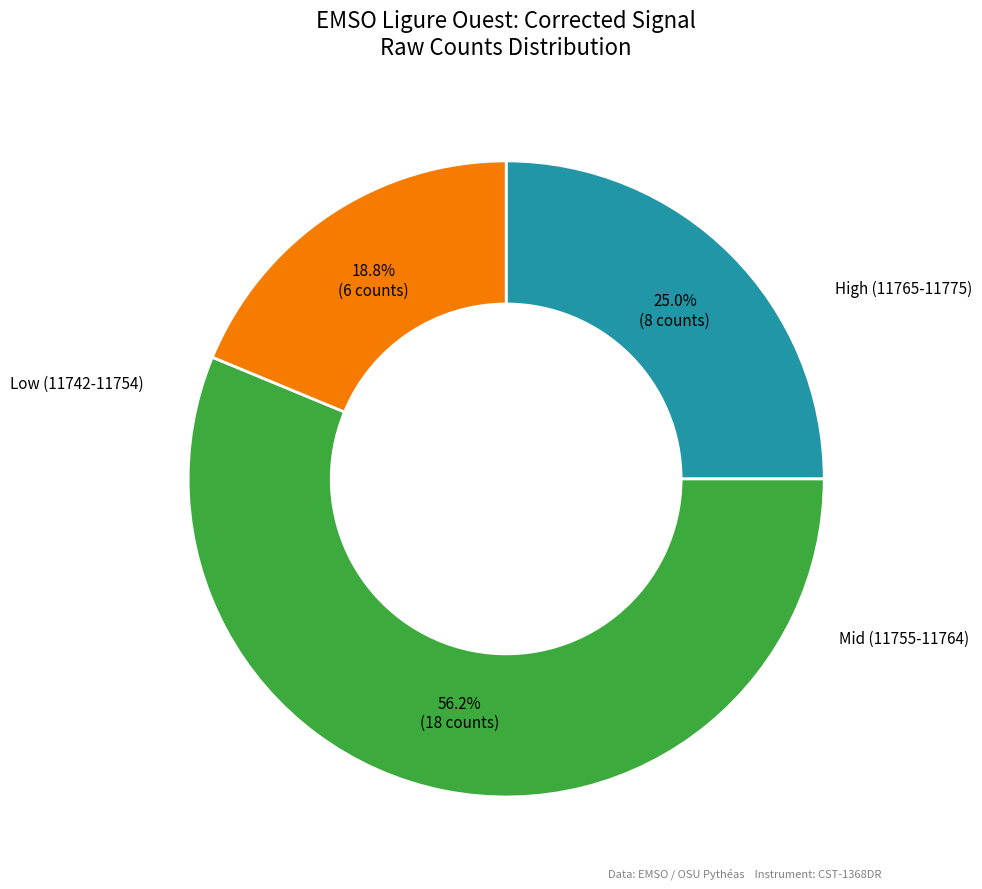

Does any single category account for the majority?

Yes